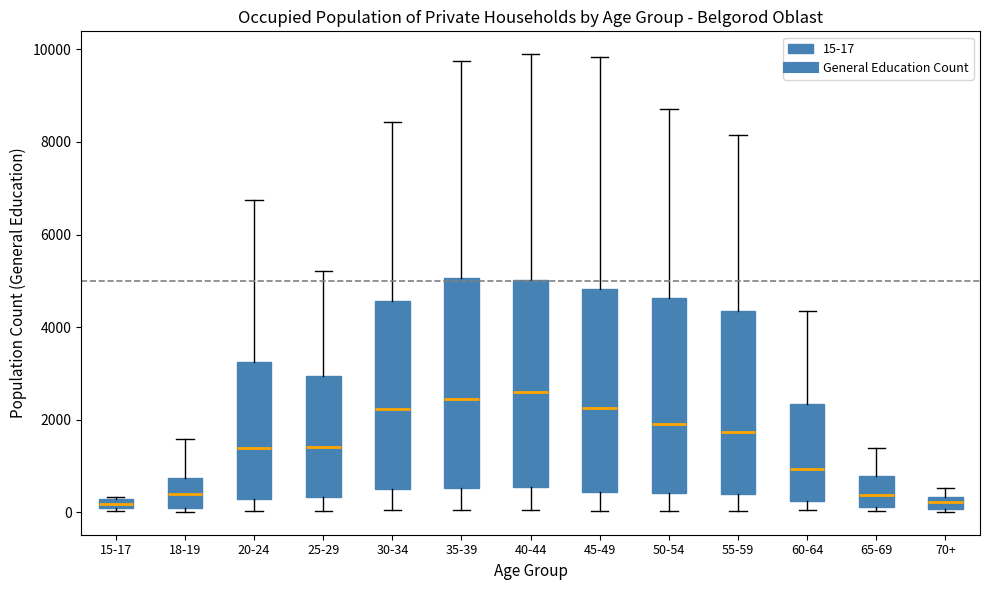

Where does the upper whisker of the box for 35-39 end on the y-axis? The values are not printed on the chart, so give them approximately, as read against the axis.

9800